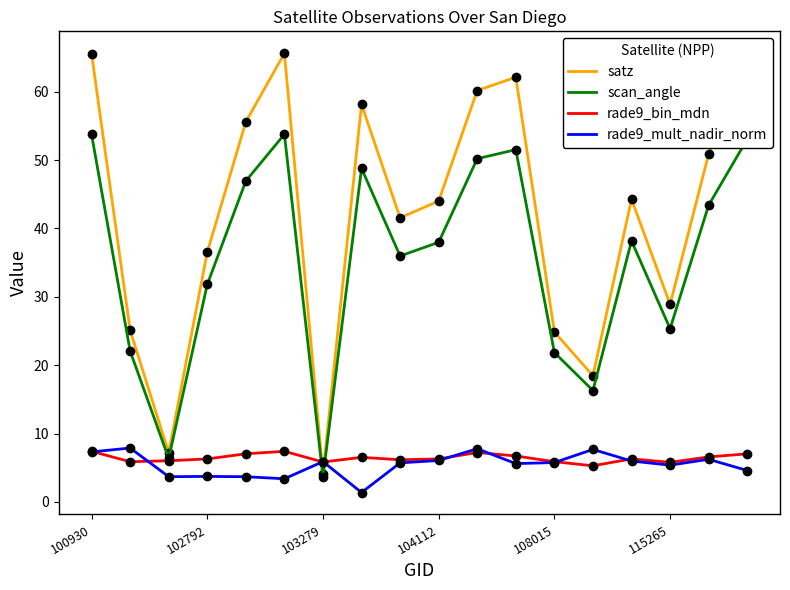

What is the lowest value of the satz series?

4.1